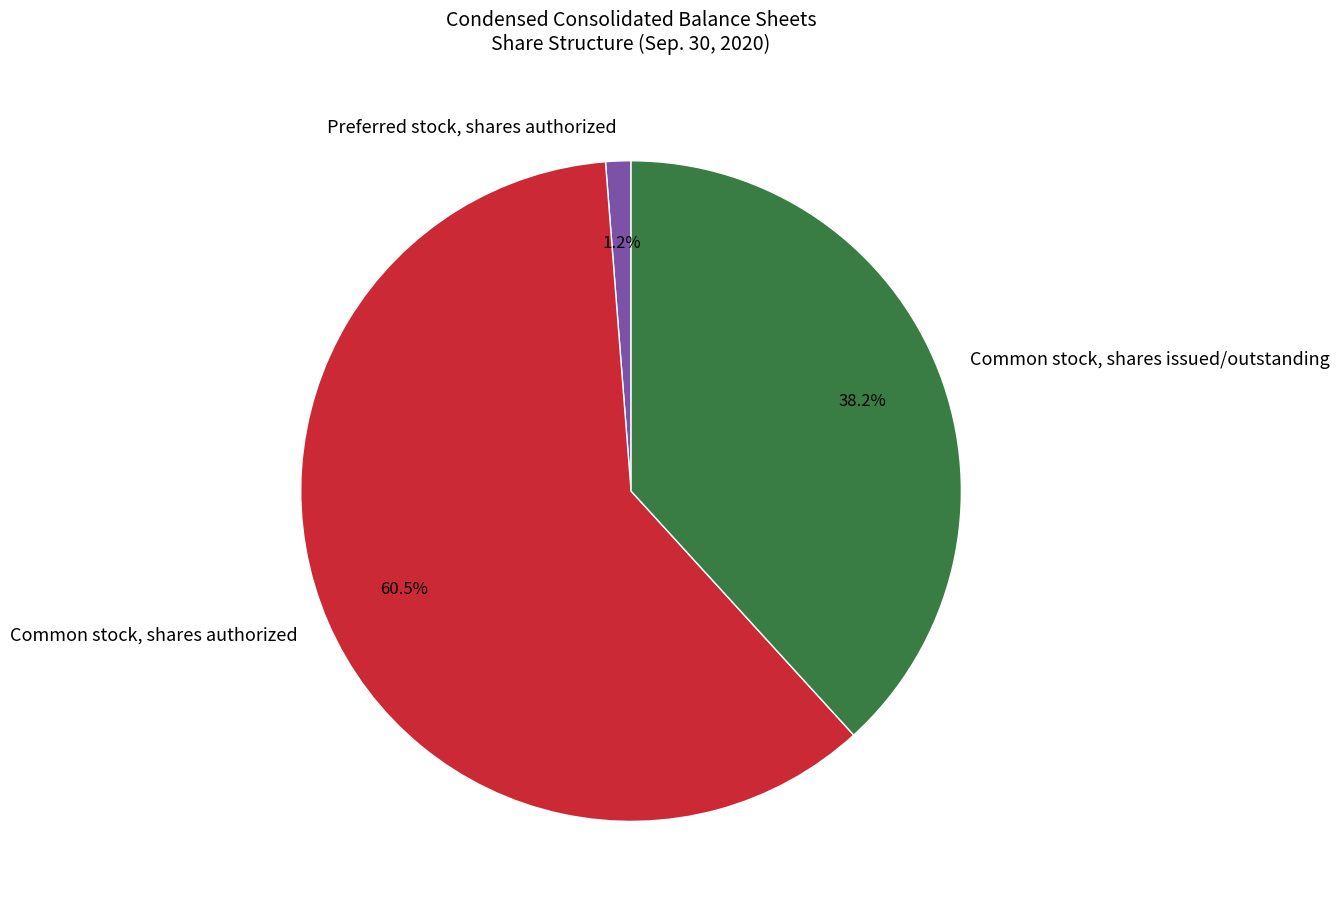

Is it true that Common stock, shares issued/outstanding is 38% of the pie?

True